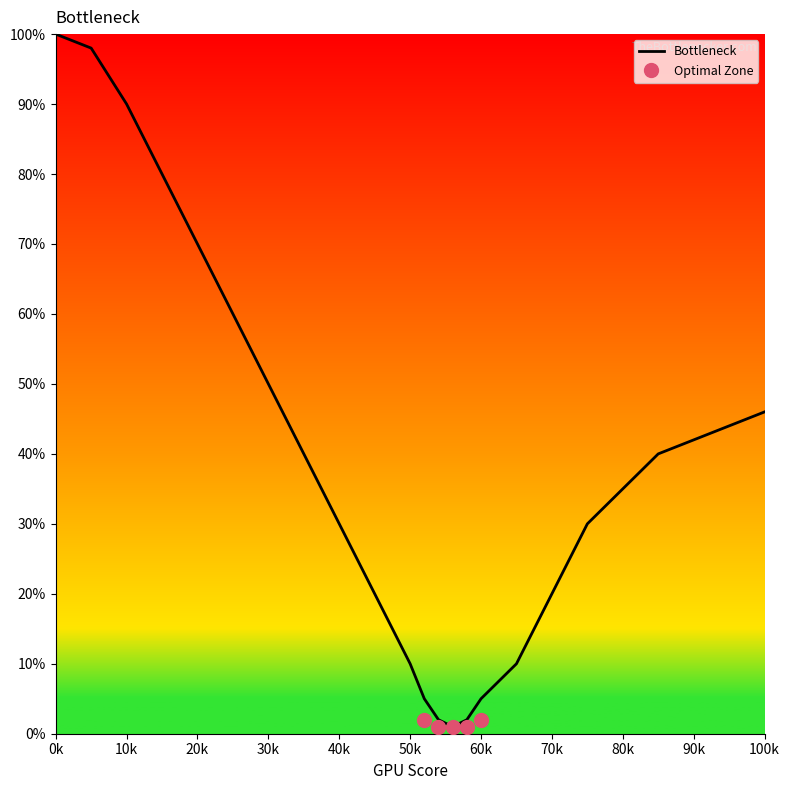

The value of Bottleneck at 50k is 10. True or false?

True